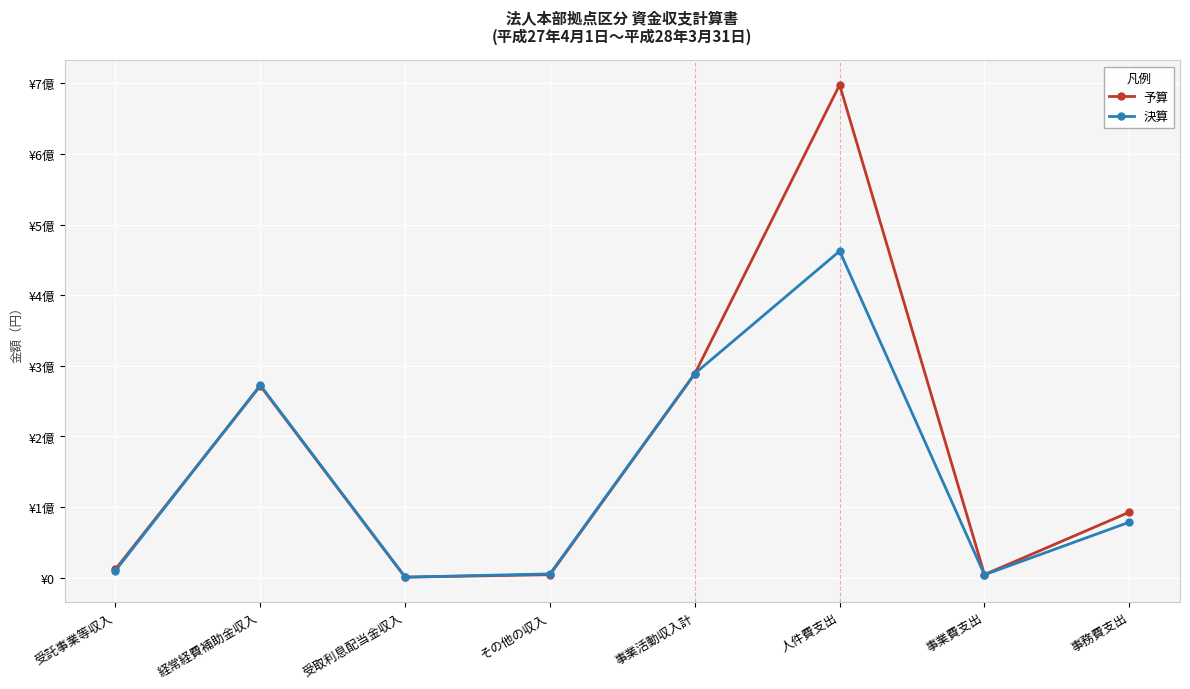

Read the 決算 value at 事業活動収入計, to the nearest 10.

289057640